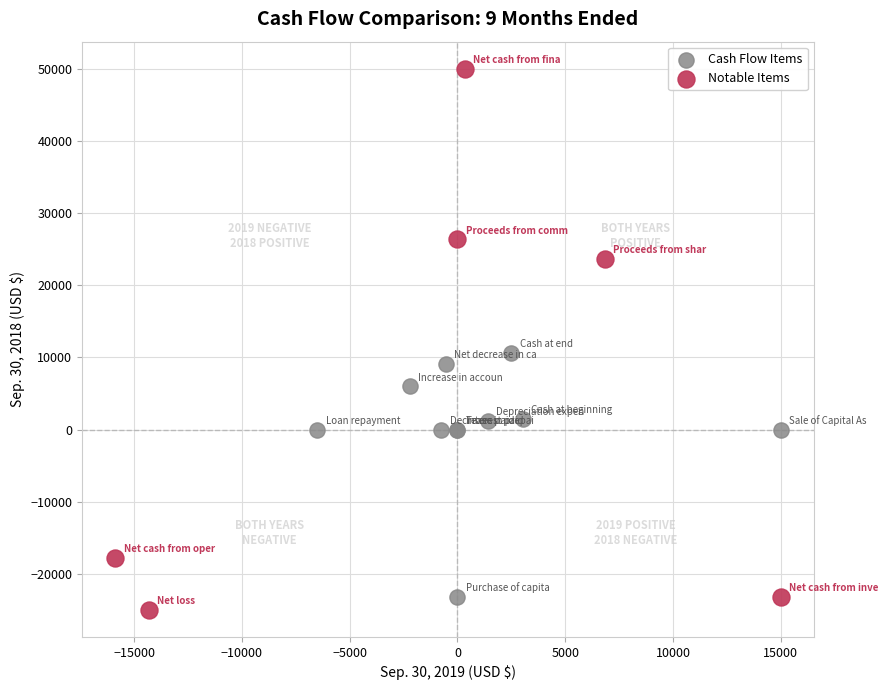

Which series contains the lowest Y value?

Notable Items